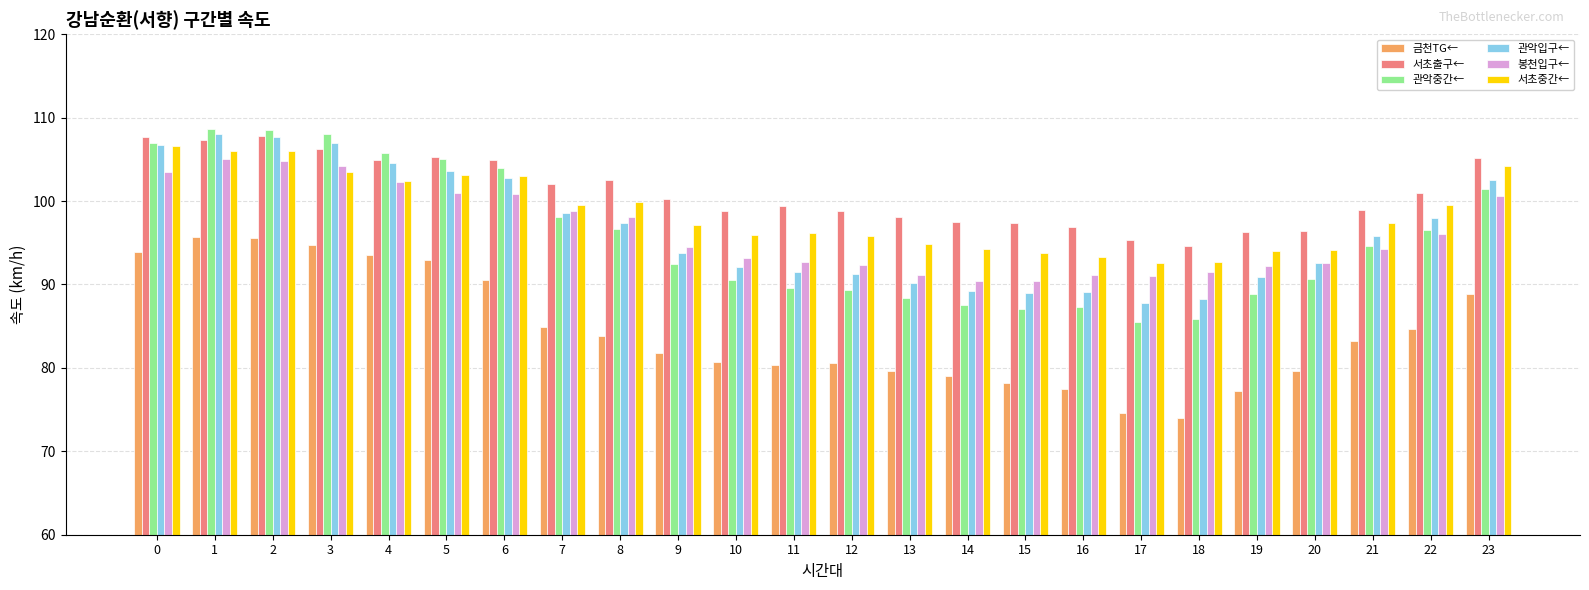

Which series has the widest spread of values?

관악중간←